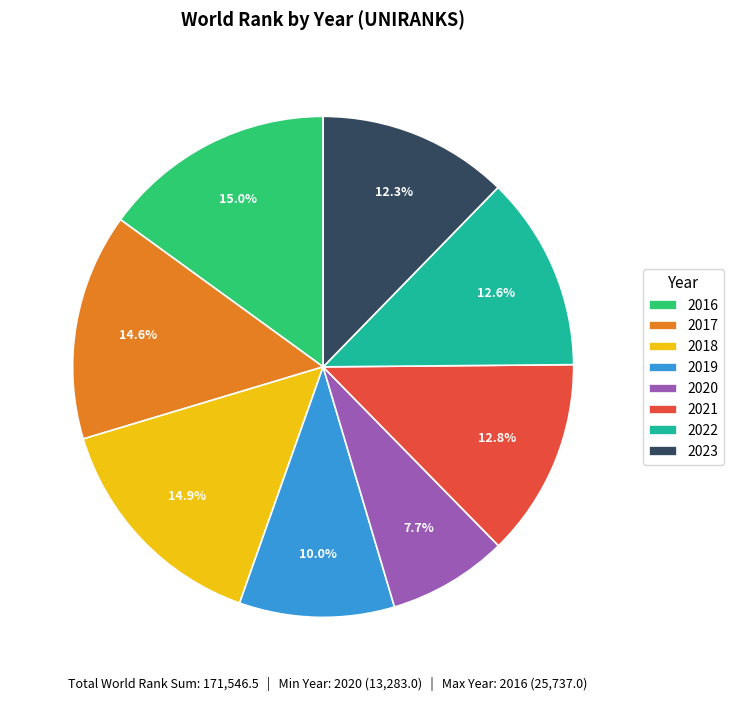

Which has a higher value, 2023 or 2016?

2016